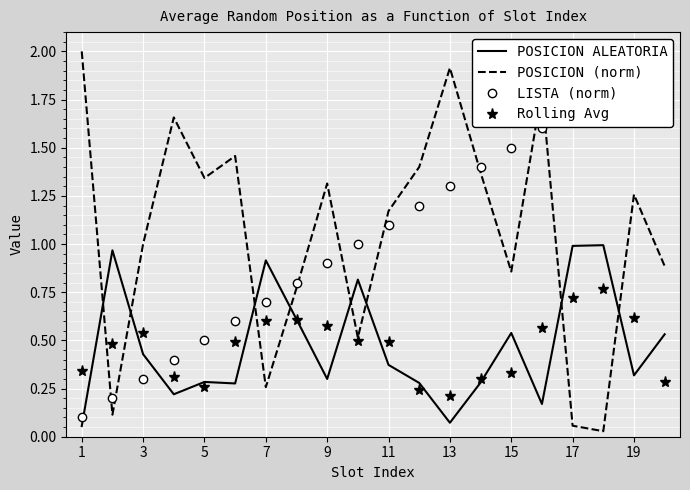

Is it true that POSICION (norm) equals 1.2 at 1?

False